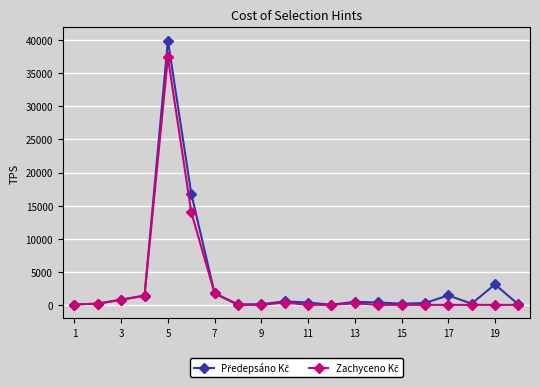

How many categories are shown in the chart?

20